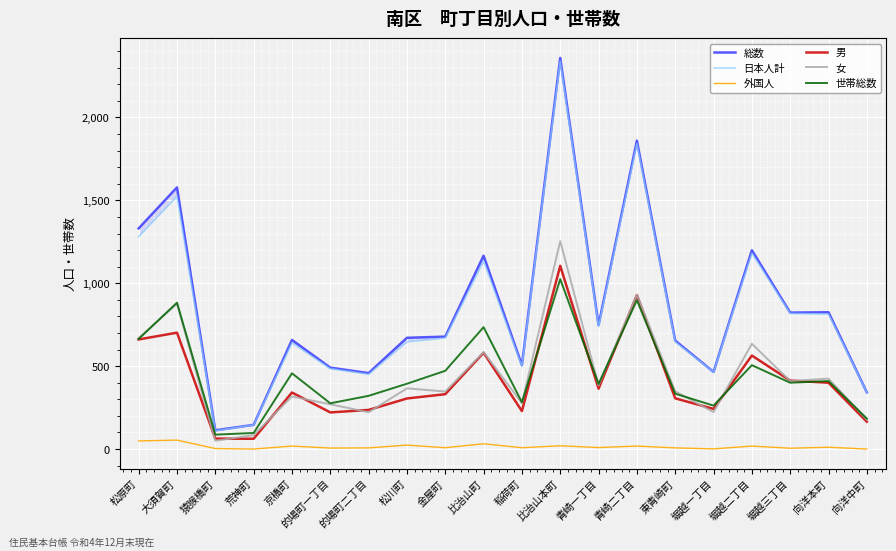

What position from the left is 比治山町?

10